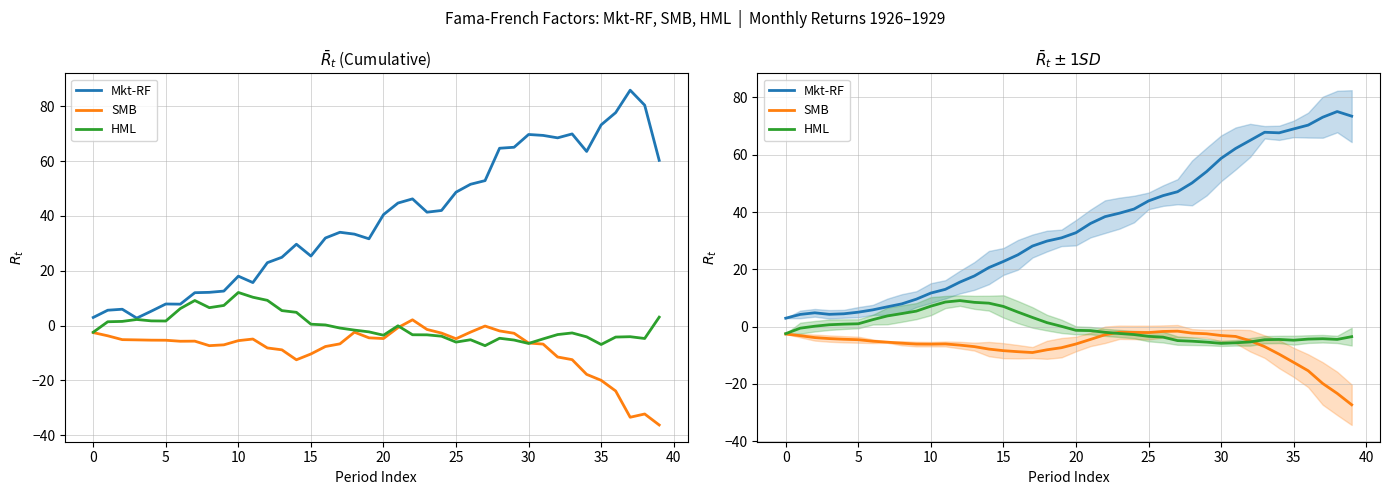

What is the value of the Mkt-RF point at the 17th from the left?

25.1